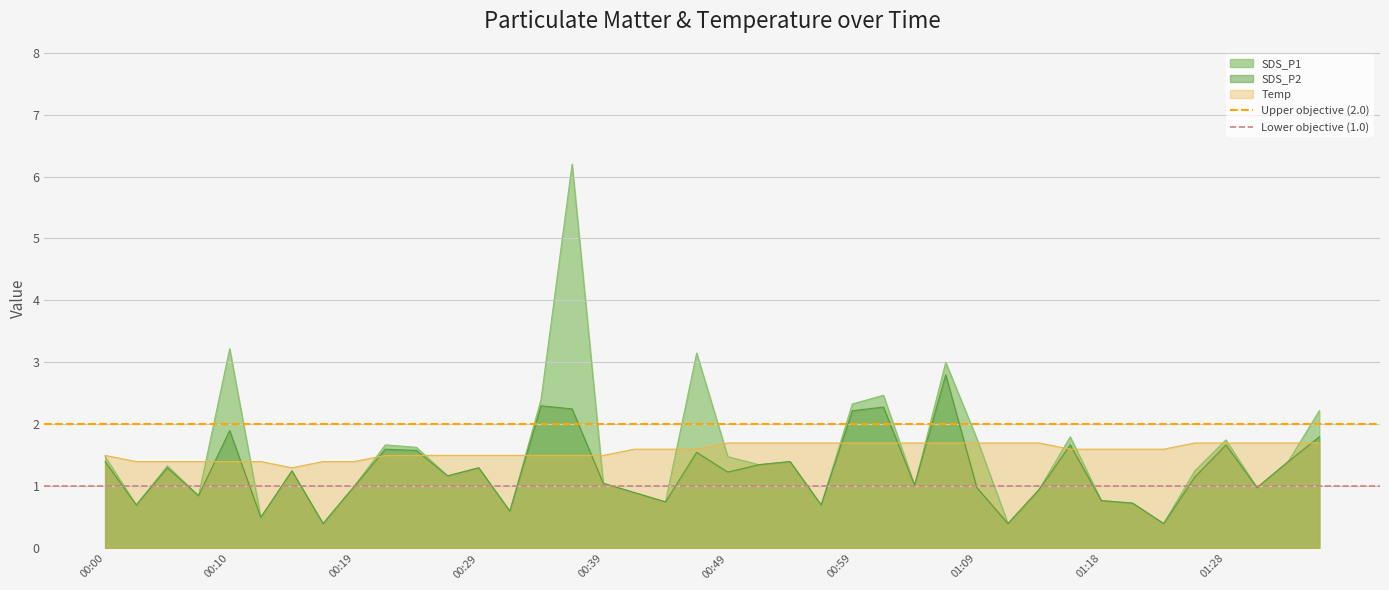

True or false: Lower objective (1.0) has a value of 2 at 00:00.

False